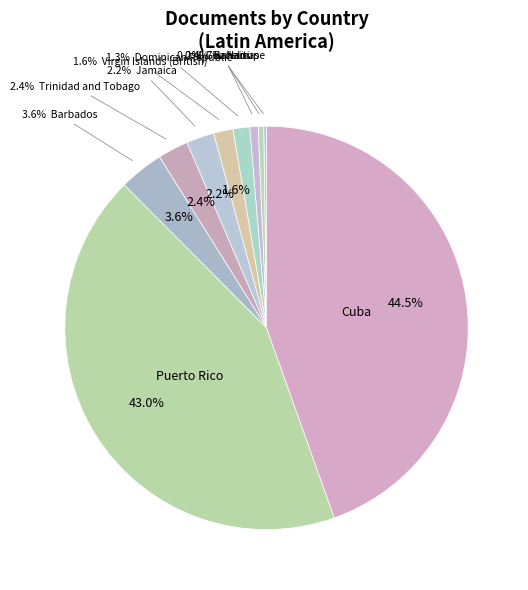

Which category has the biggest portion of the pie?

Cuba